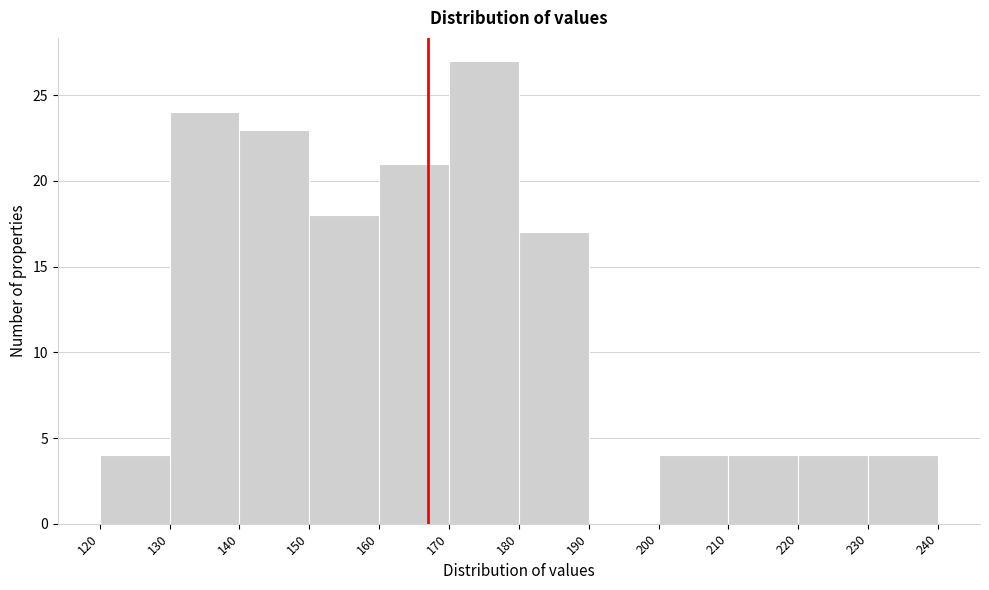

Reading left to right, list every bar in this chart as the range it spans on the x-axis followed by its height. The values are not printed on the chart, so give them approximately, as read against the axis.

120 to 130: 4
130 to 140: 24
140 to 150: 23
150 to 160: 18
160 to 170: 21
170 to 180: 27
180 to 190: 17
190 to 200: 0
200 to 210: 4
210 to 220: 4
220 to 230: 4
230 to 240: 4